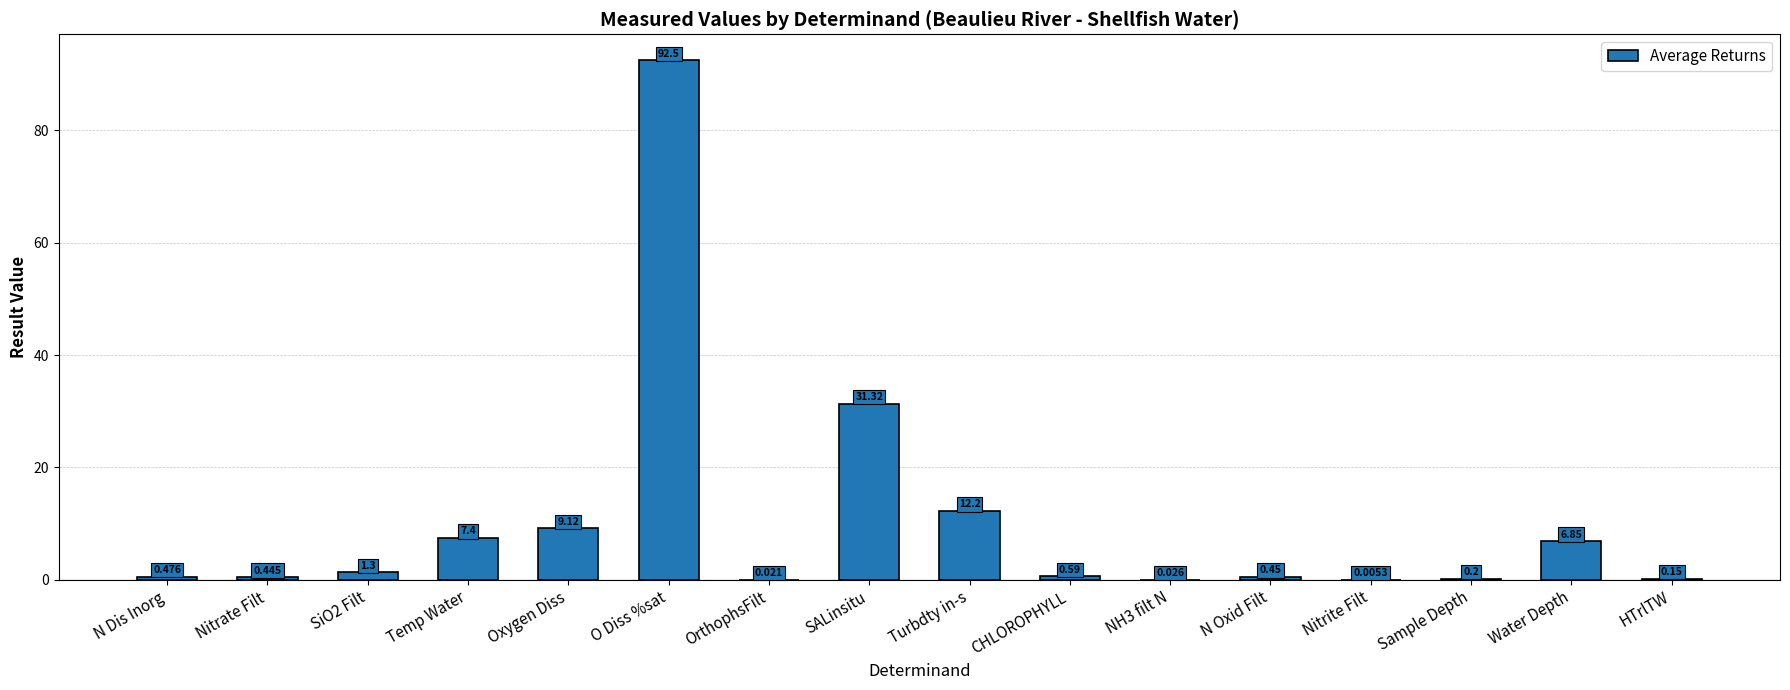

At which category does the chart reach its peak across all series?

O Diss %sat